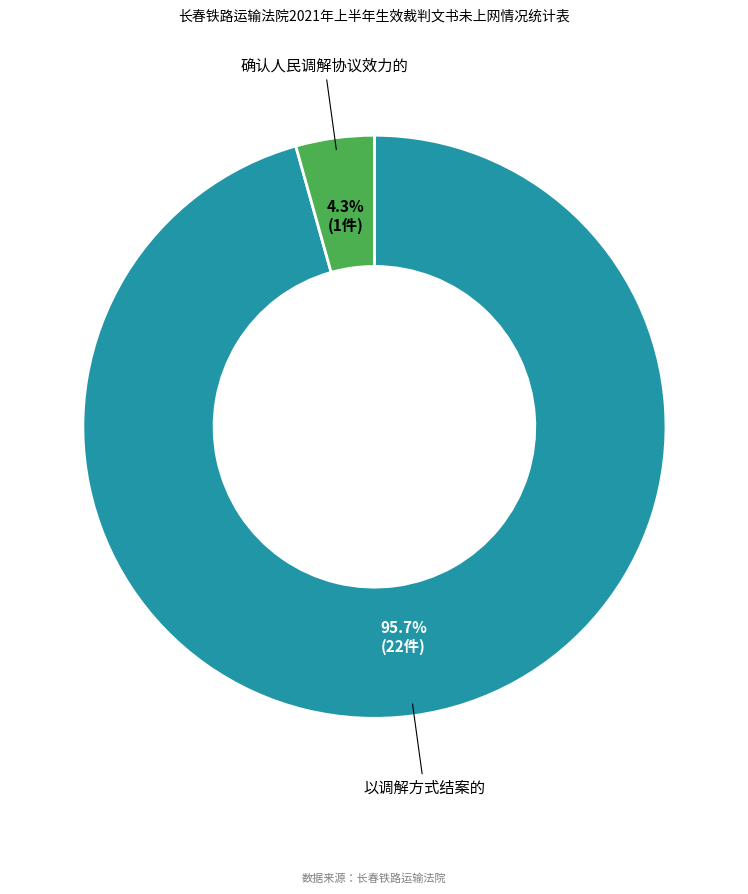

Is there a majority slice in this chart?

Yes